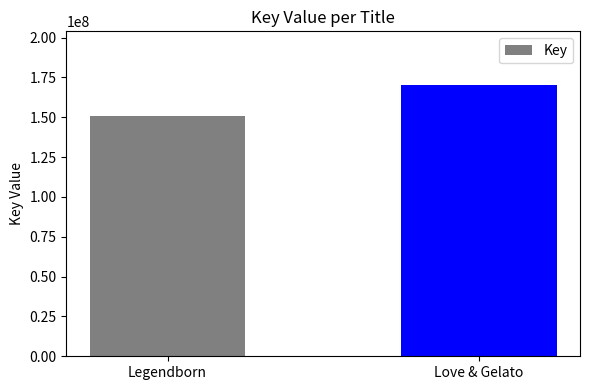

Count the number of categories in the chart.

2